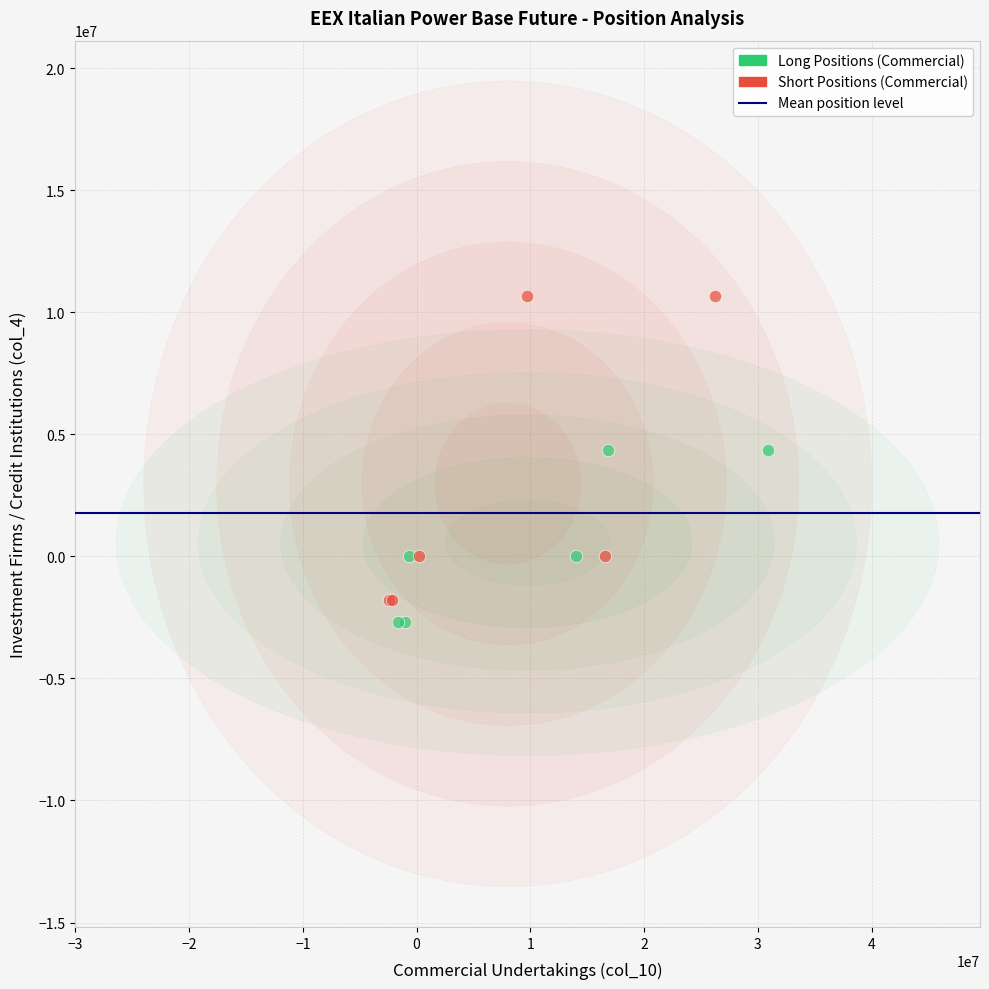

Which series contains the highest Y value?

Short Positions (Commercial)